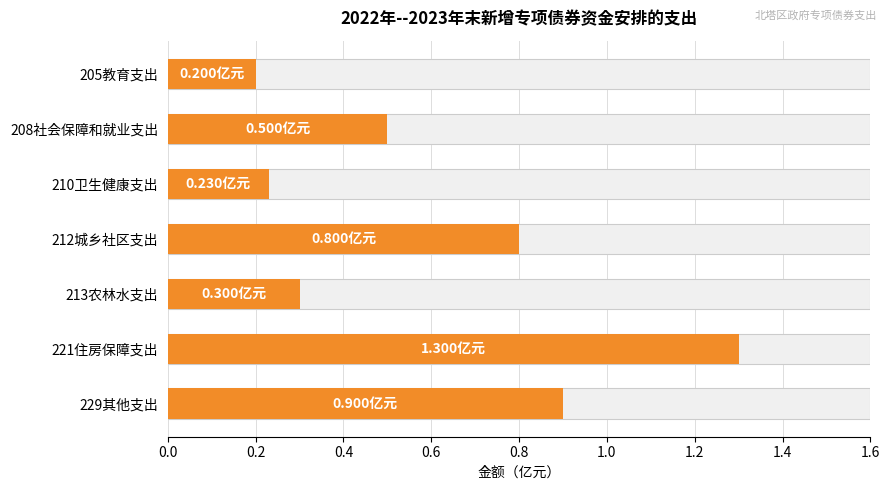

What is the sum of all values?

4.2